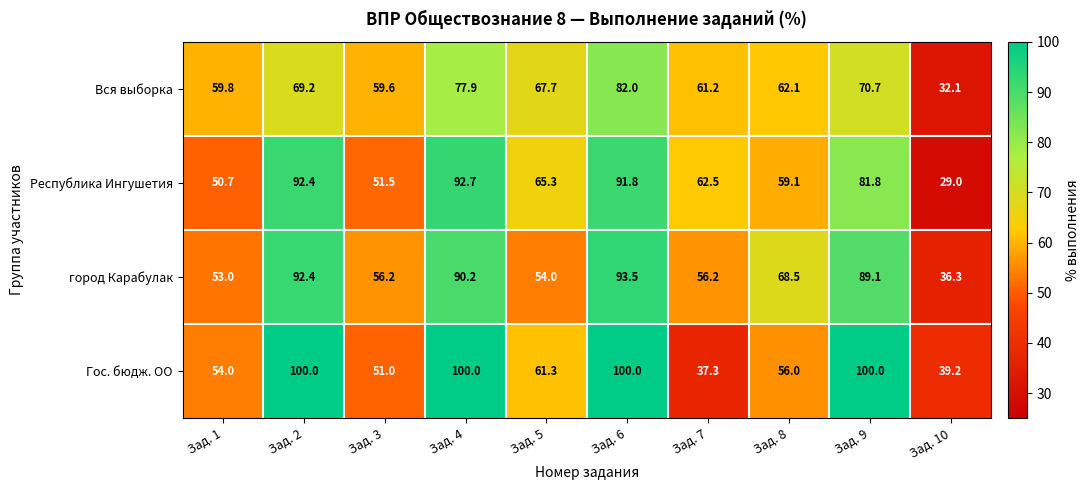

Which series has the widest spread of values?

Республика Ингушетия